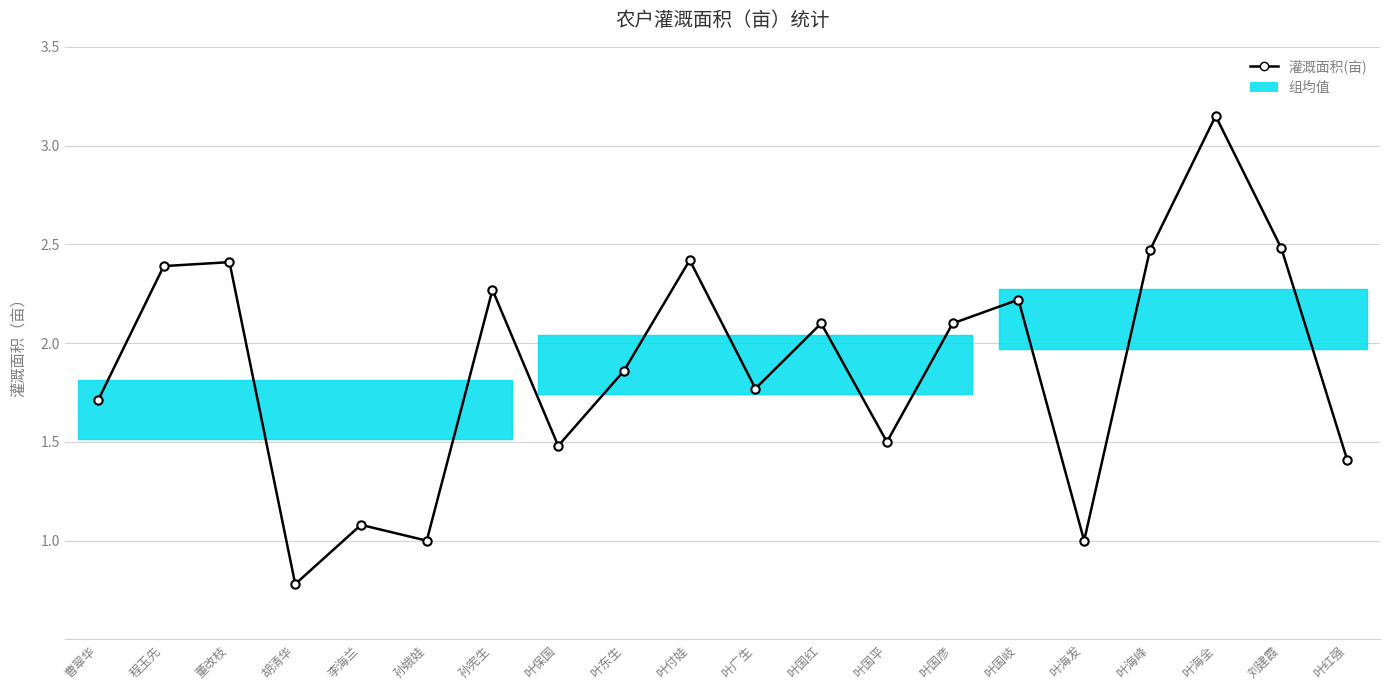

Rank the categories by value from highest to lowest.

叶海全, 刘建霞, 叶海峰, 叶付娃, 董改枝, 程玉先, 孙宪生, 叶国岐, 叶国红, 叶国彦, 叶东生, 叶广生, 曹翠华, 叶国平, 叶保国, 叶红强, 李海兰, 孙娥娃, 叶海发, 胡清华